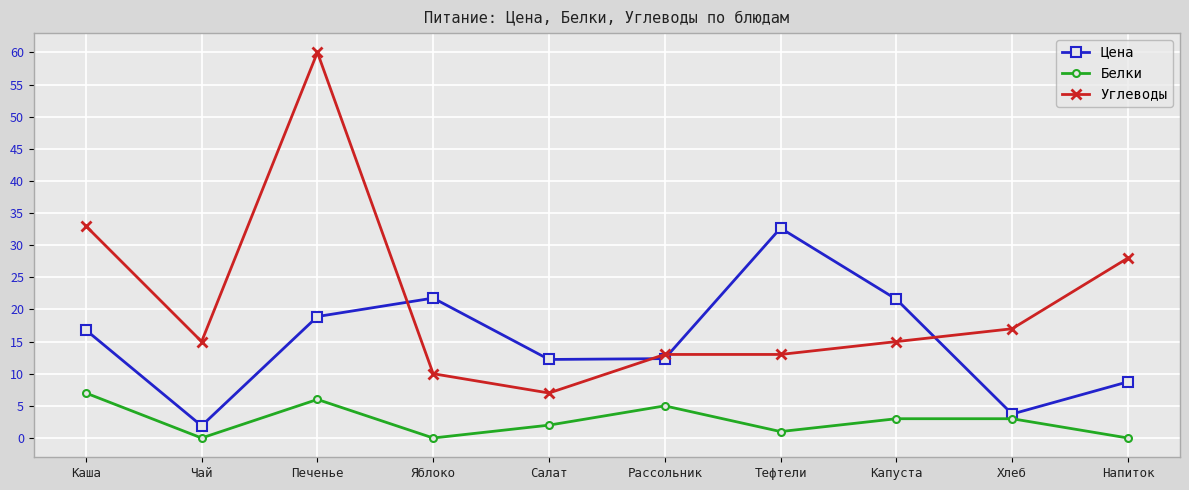

Rank the series by their average value, from highest to lowest.

Углеводы, Цена, Белки